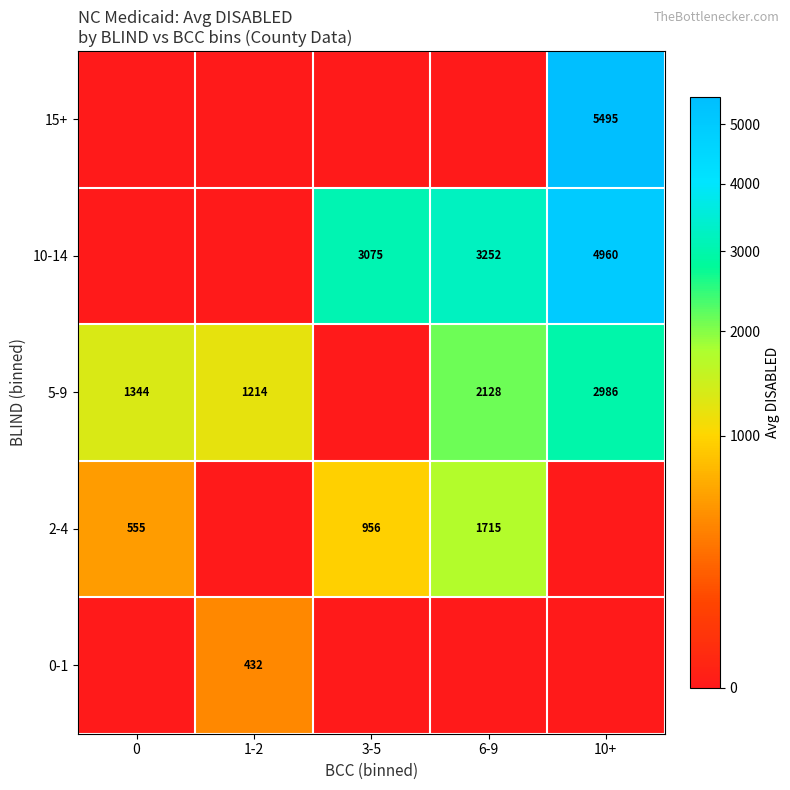

What is the difference between the 5-9 values at 10+ and 0?

1642